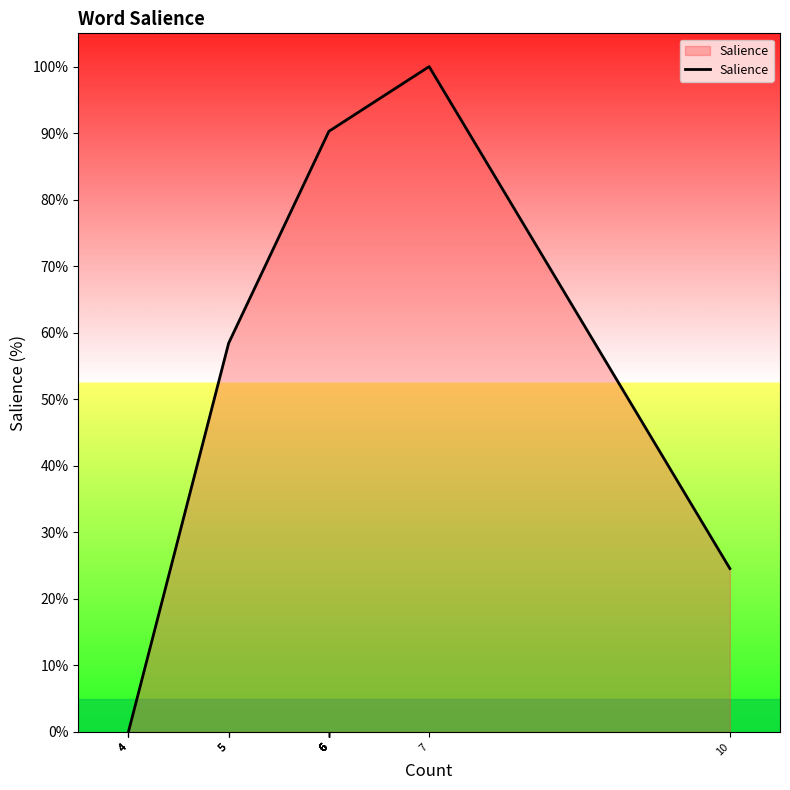

How many points are higher than both their immediate neighbors (excluding endpoints)?

1